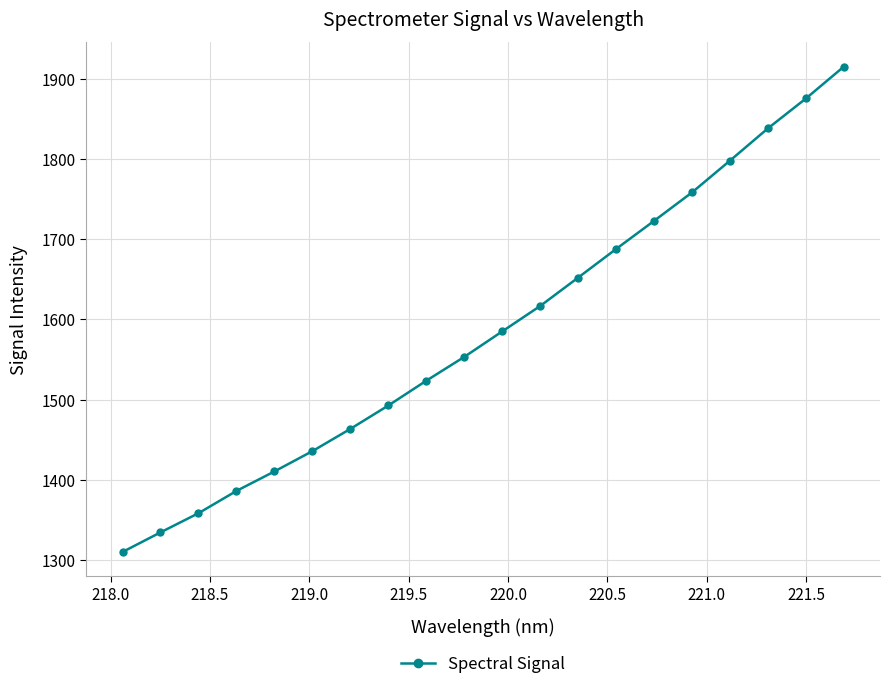

What is the minimum value shown in the chart?

1309.9